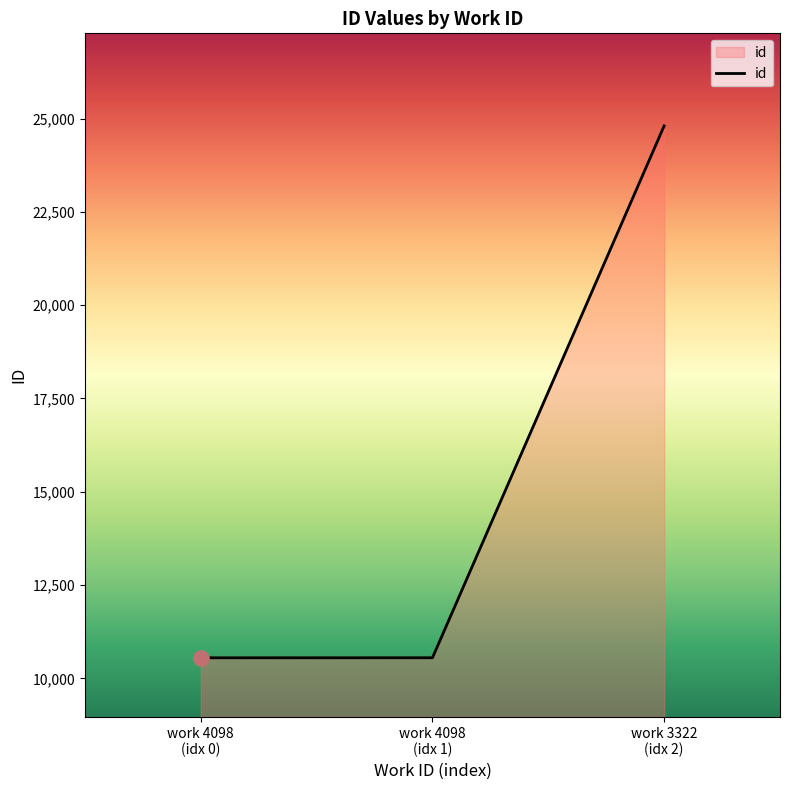

What is the smallest value displayed?

10550